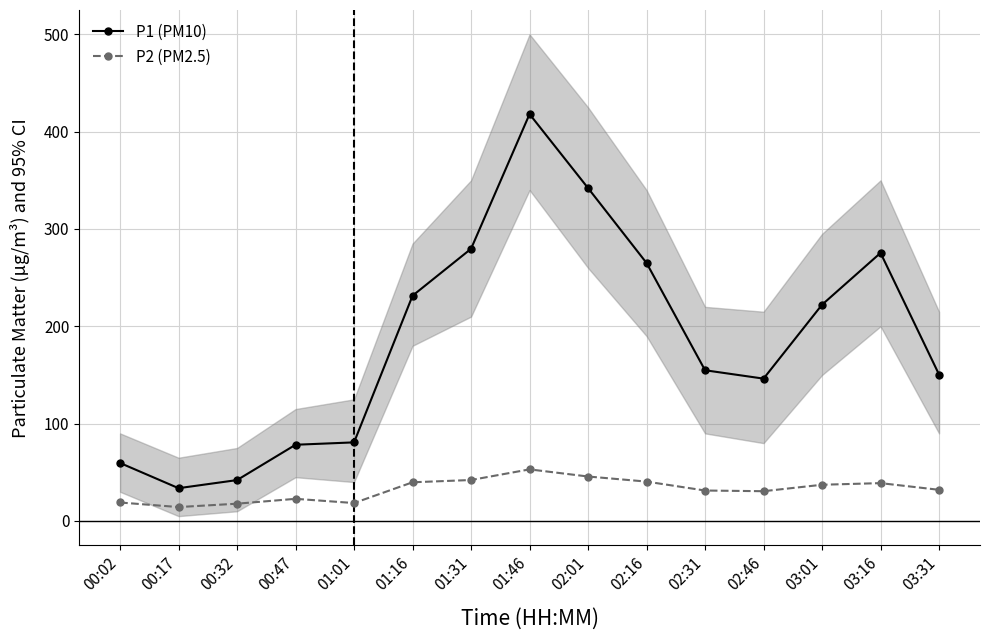

How many lines are shown in the chart?

2